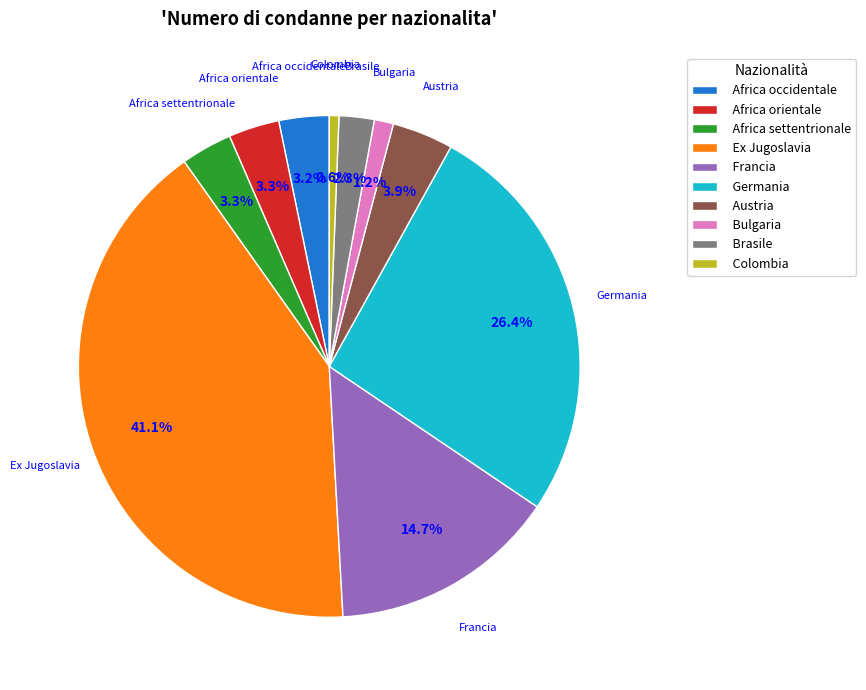

Is the sum of Colombia and Germania greater than half?

No